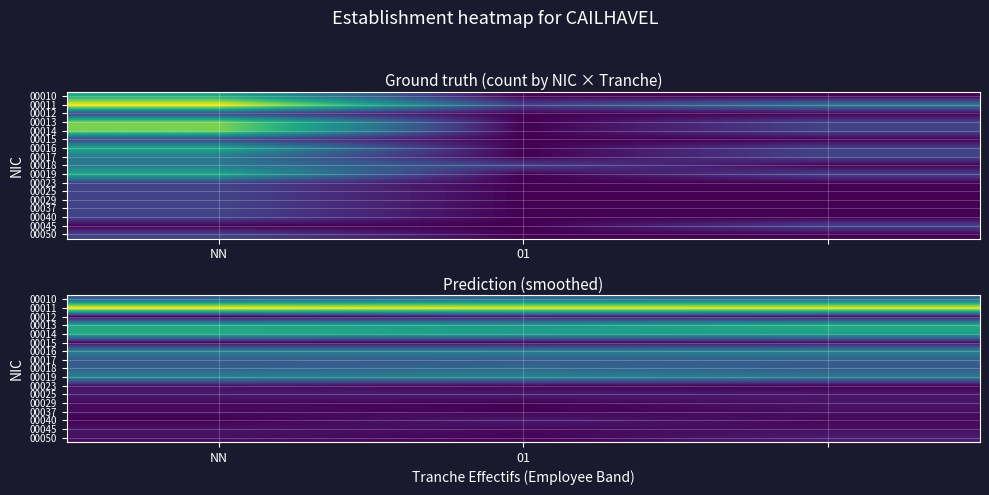

What is the difference between the highest and lowest values at 2?

2.4